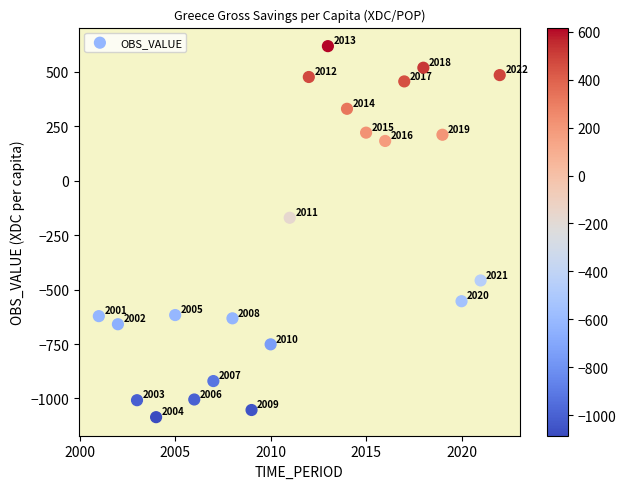

What is the range of X values (max minus min)?

21.0